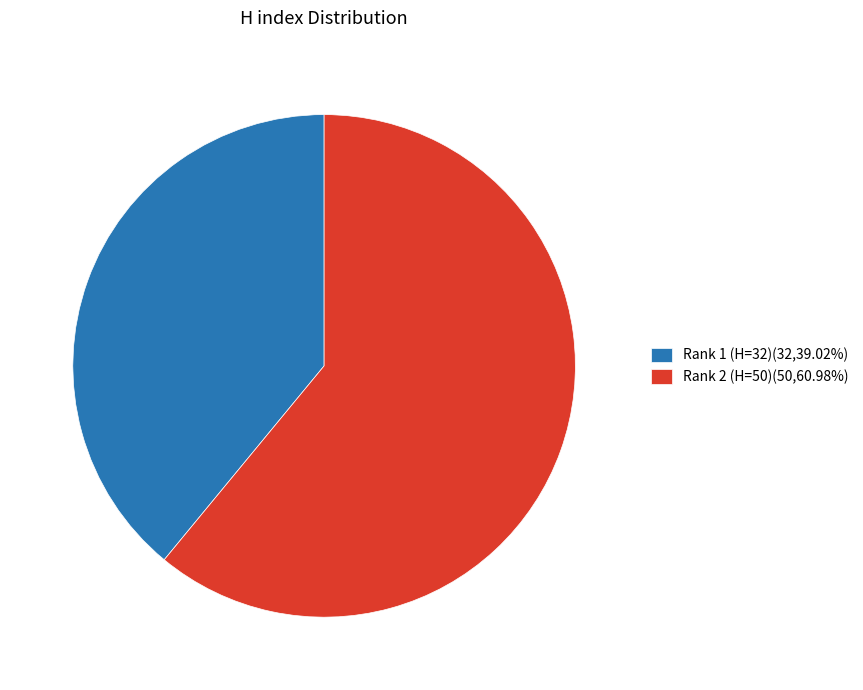

Approximately how many times larger is the value at Rank 2 (H=50)(50,60.98%) compared to Rank 1 (H=32)(32,39.02%)?

1.6